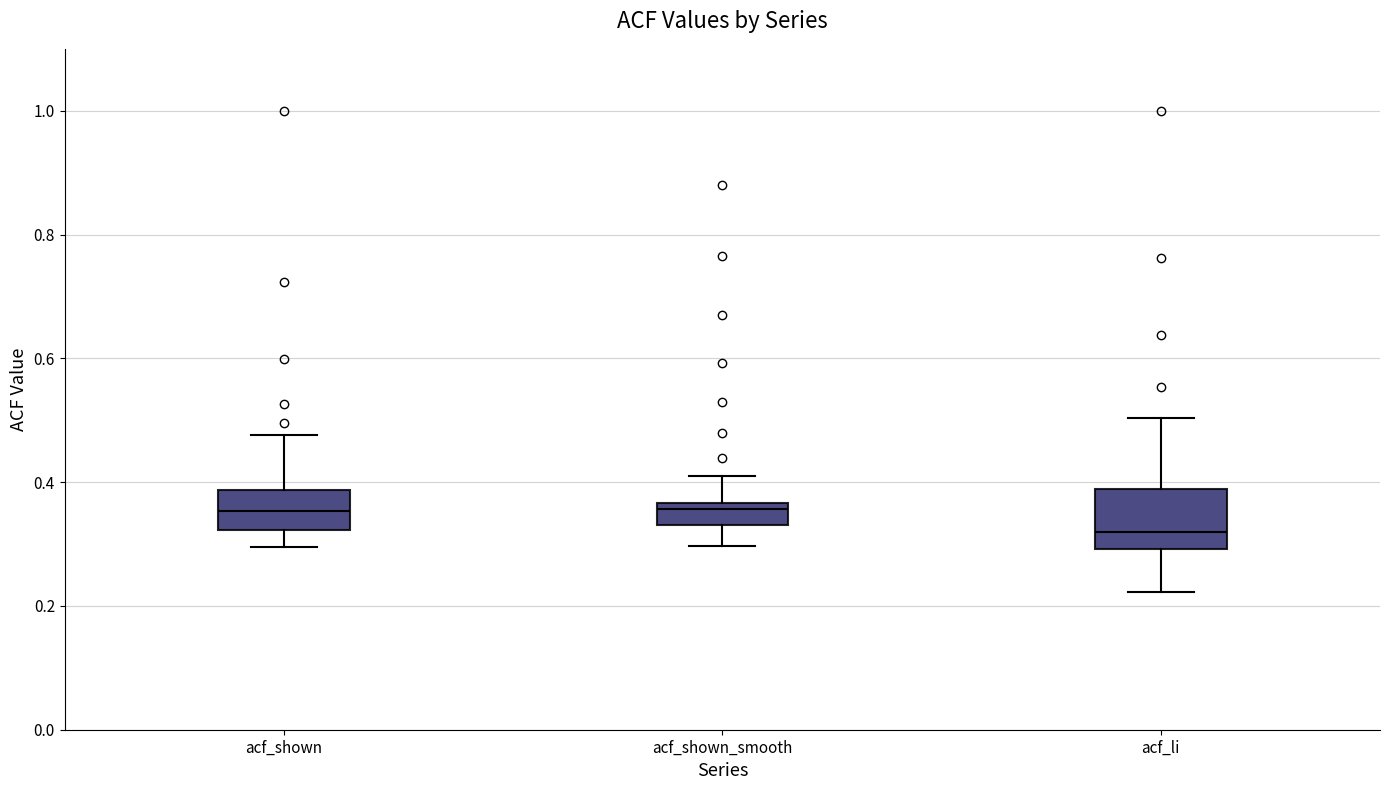

Reading left to right, transcribe this box plot: for each box, give where its median line is, the range the box spans, and where its two whiskers end, as read against the y-axis. The values are not printed on the chart, so give them approximately, as read against the axis.

acf_shown: median 0.36, box 0.32 to 0.38, whiskers 0.30 to 0.48
acf_shown_smooth: median 0.36 (just below the box's upper edge), box 0.34 to 0.36, whiskers 0.30 to 0.42
acf_li: median 0.32, box 0.30 to 0.38, whiskers 0.22 to 0.50